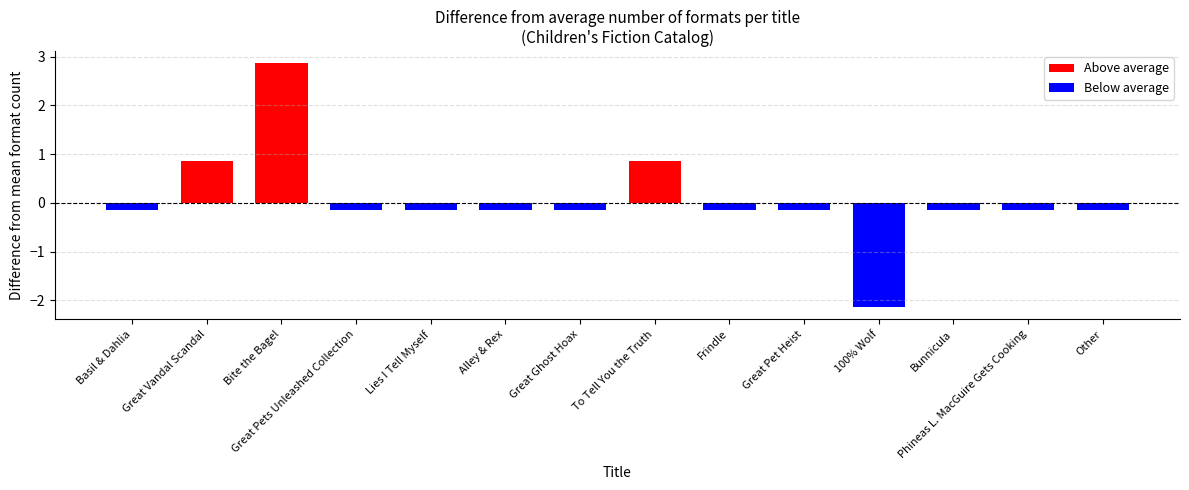

Does the chart contain any negative values?

Yes